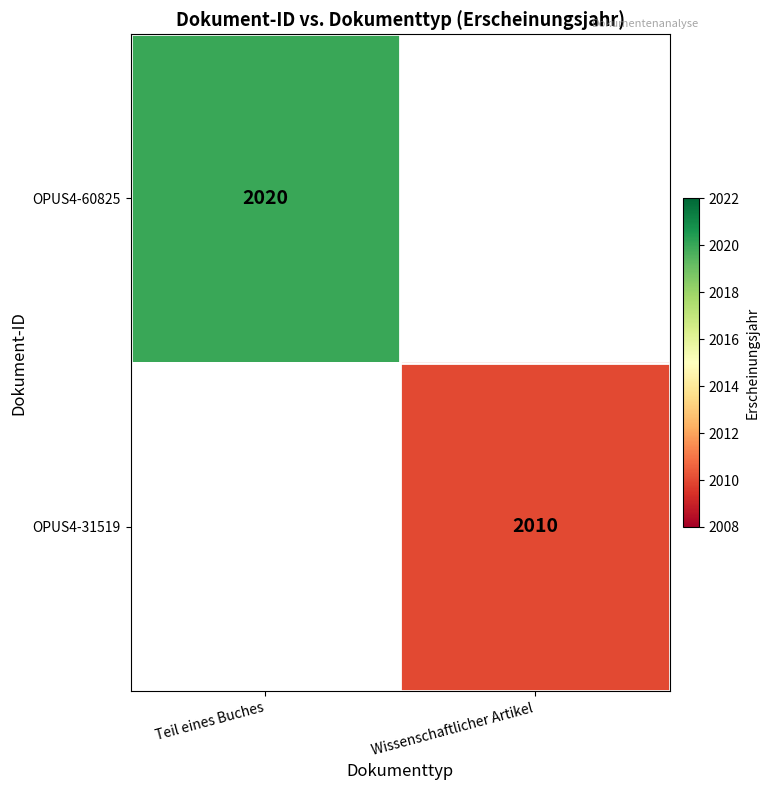

Is it true that OPUS4-31519 equals 3562 at Wissenschaftlicher Artikel?

False